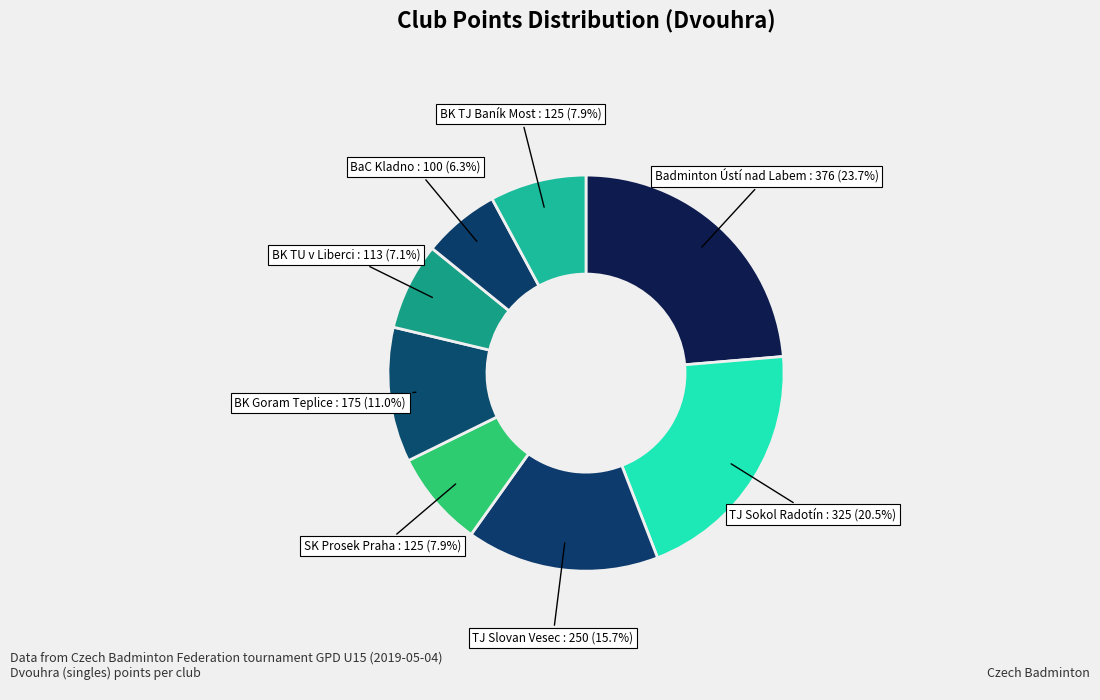

Count the number of slices in the pie.

8